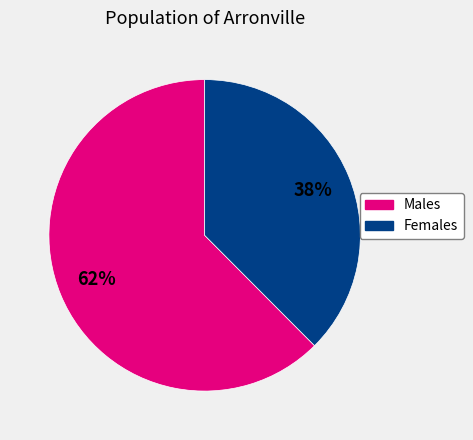

Is there any slice that represents more than half of the pie?

Yes